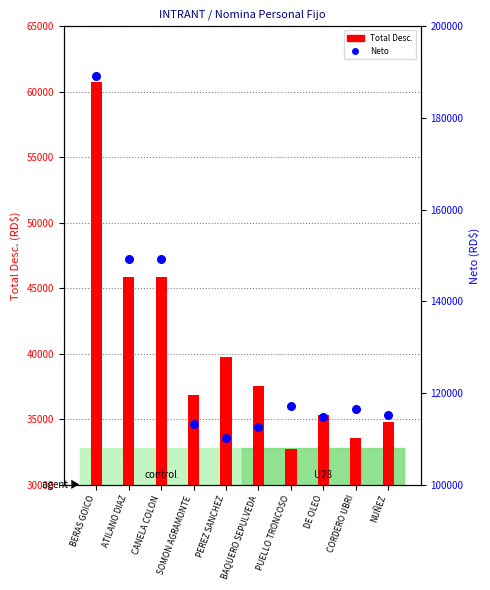

What is the total value across all series at BAQUERO SEPULVEDA?

150000.0